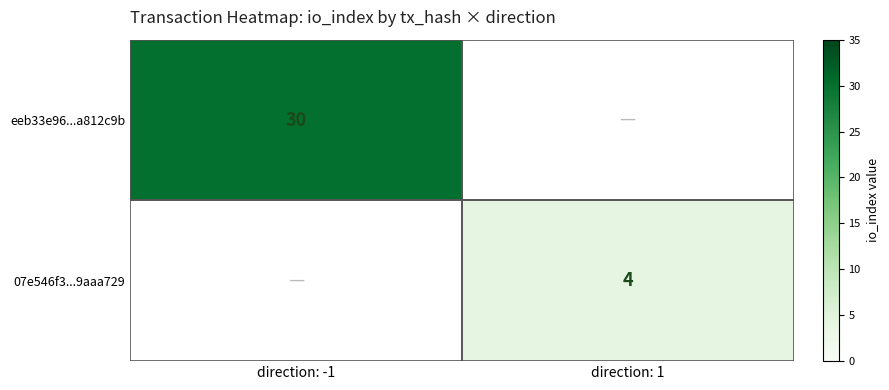

Is it true that eeb33e96...a812c9b equals 13 at direction: -1?

False